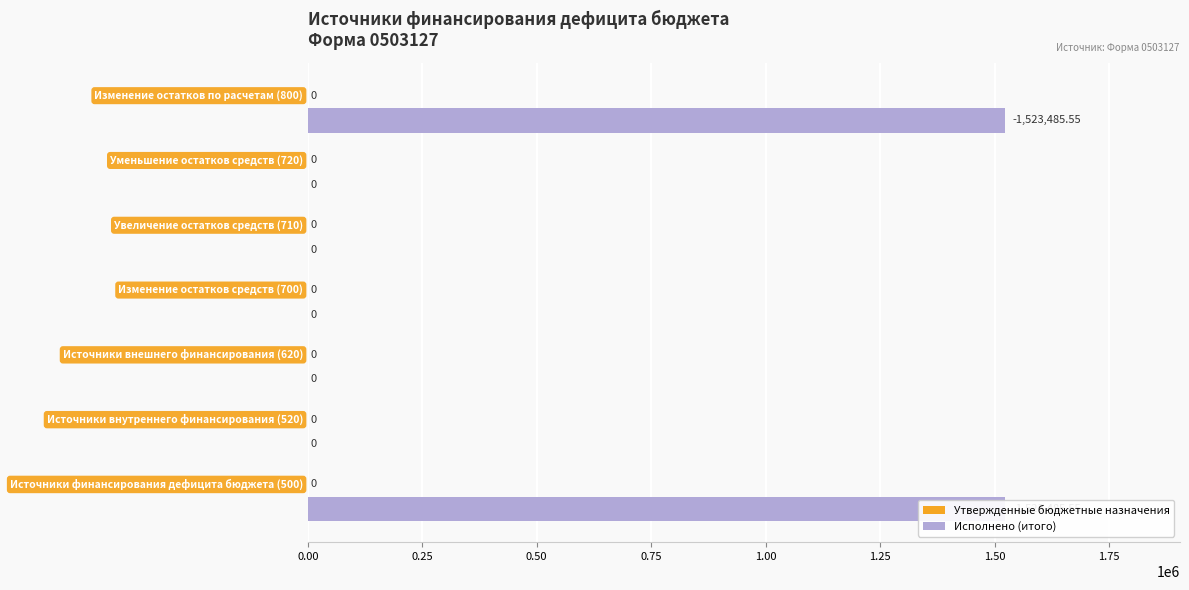

Which series has the largest total across all categories?

Исполнено (итого)